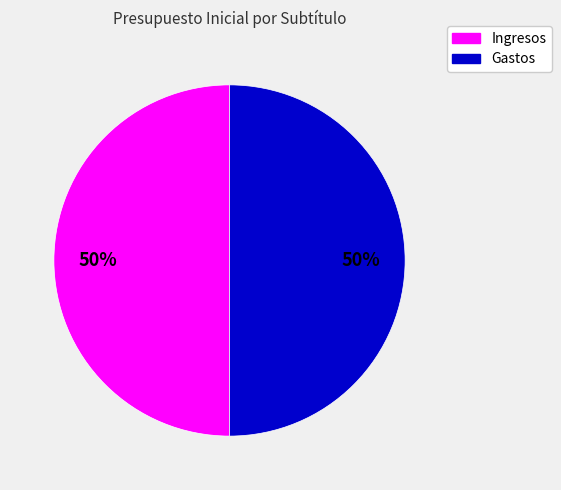

To the nearest percent, what is the average slice percentage?

50%